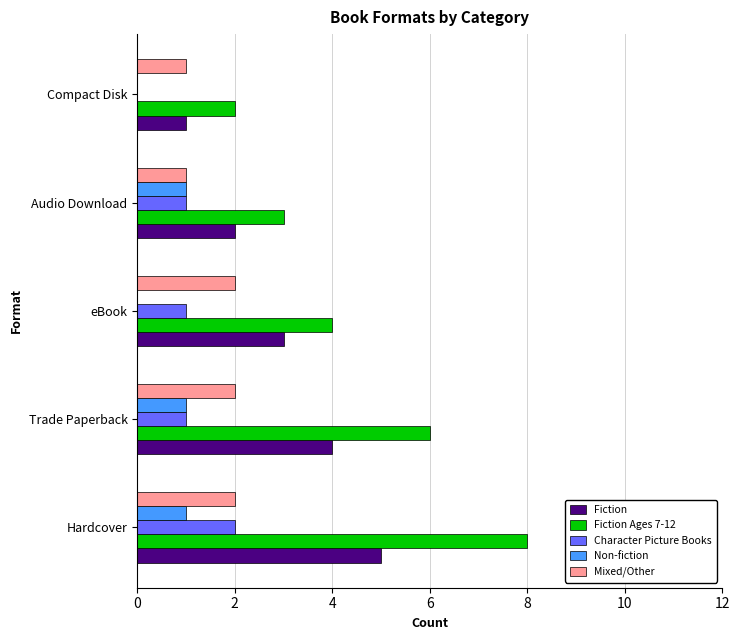

The Character Picture Books series shows 2 at Hardcover. True or false?

True